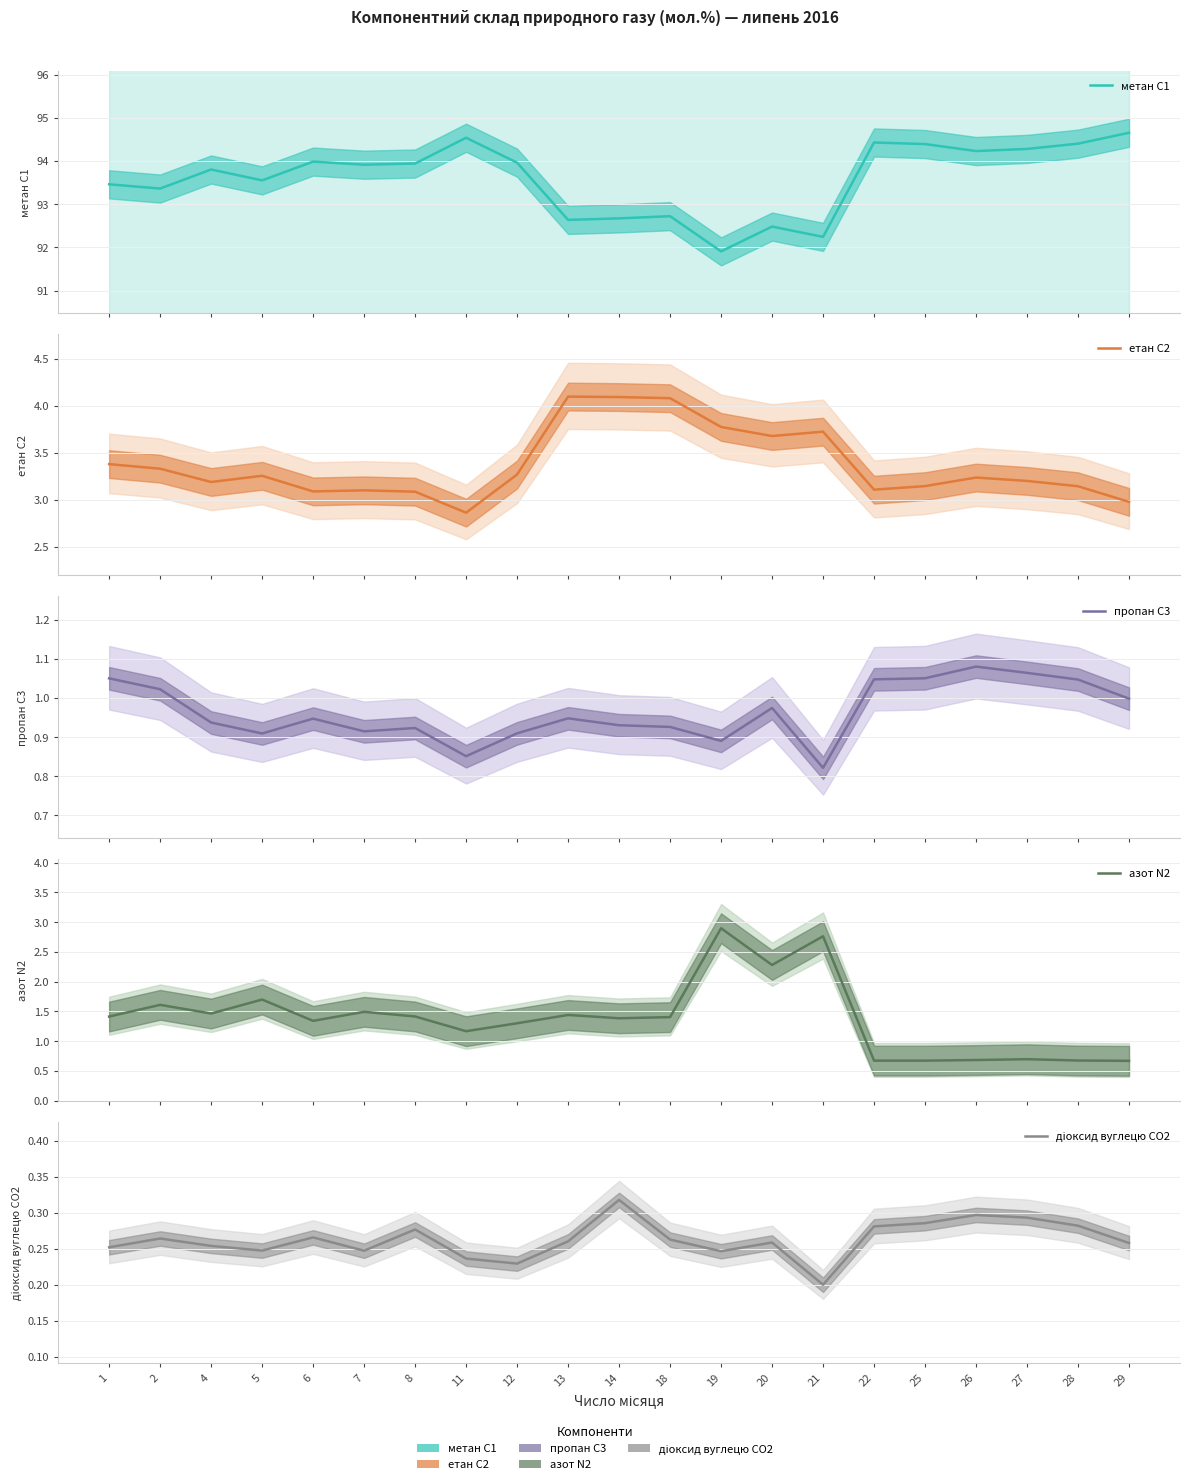

Count the діоксид вуглецю CO2 values in the range 0 to 1.

21